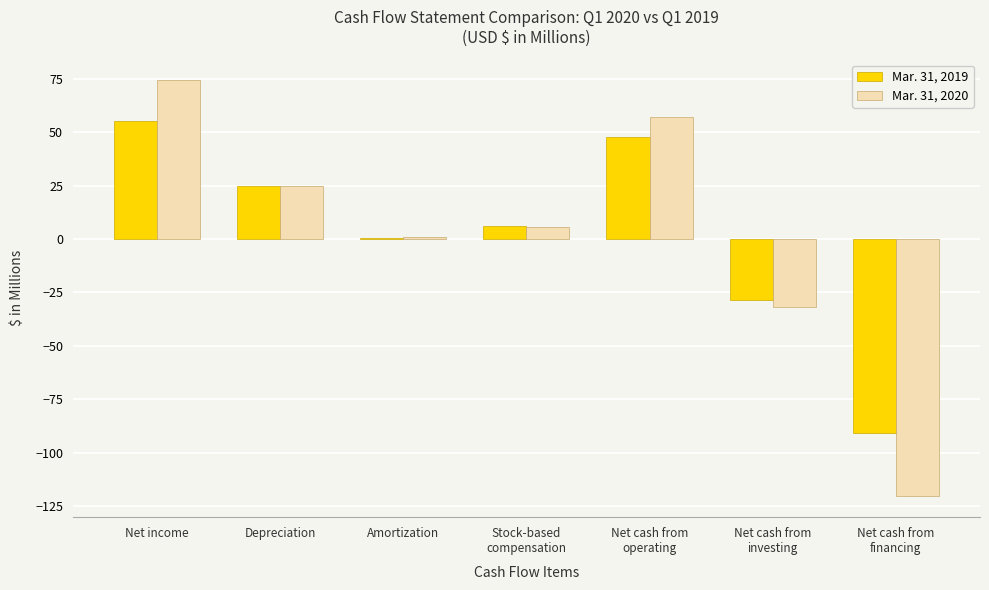

The Mar. 31, 2019 series shows 34.3 at Depreciation. True or false?

False